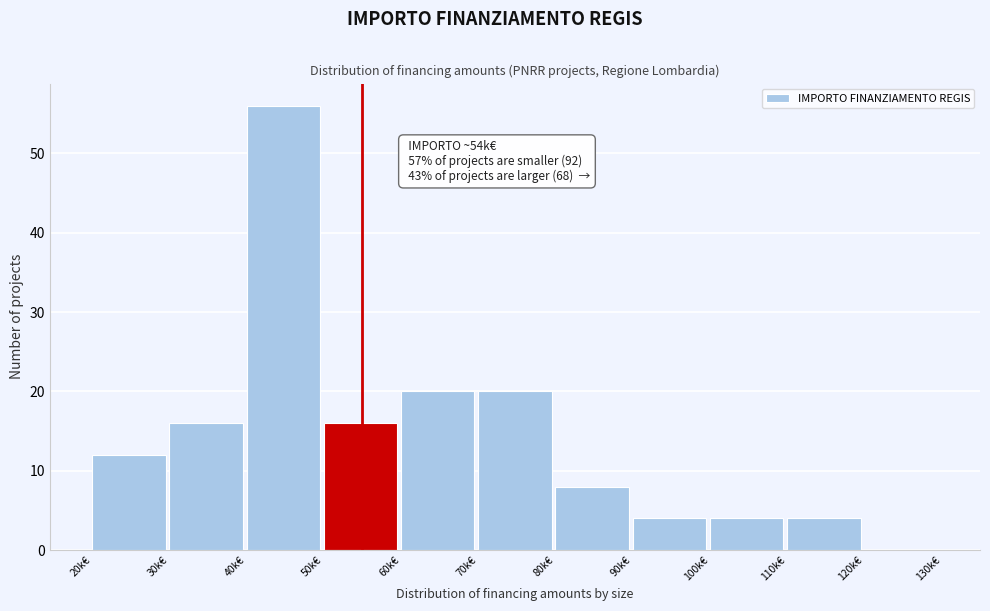

Reading left to right, list all the values displayed in this chart.

20k€=12	30k€=16	40k€=56	50k€=16	60k€=20	70k€=20	80k€=8	90k€=4	100k€=4	110k€=4	120k€=0